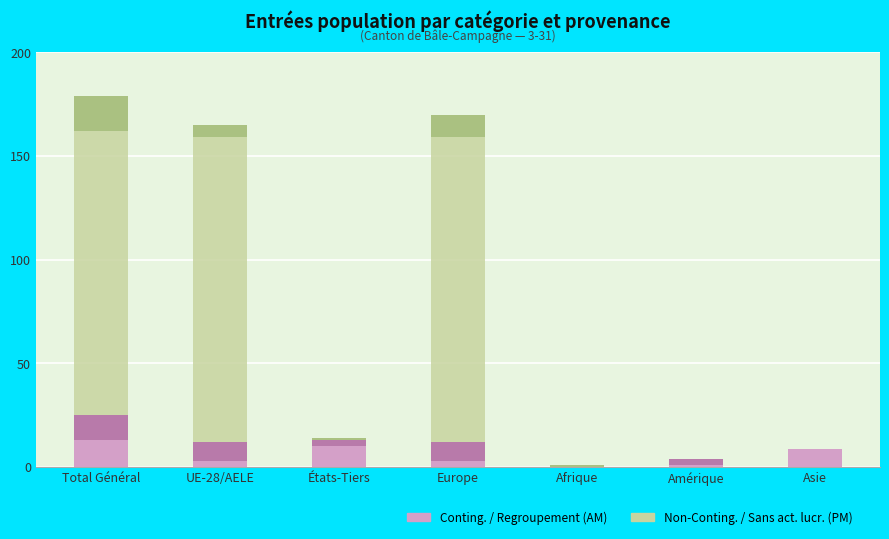

What is the difference between the maximum and second lowest values in the Conting. series?

12